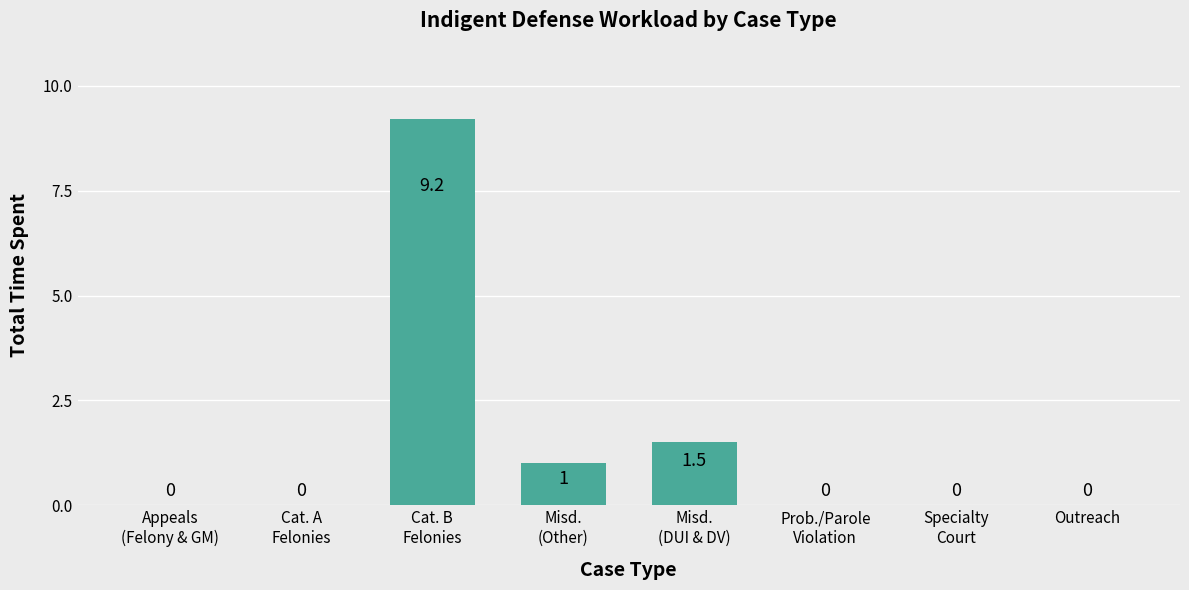

What is the sum of all values?

11.7